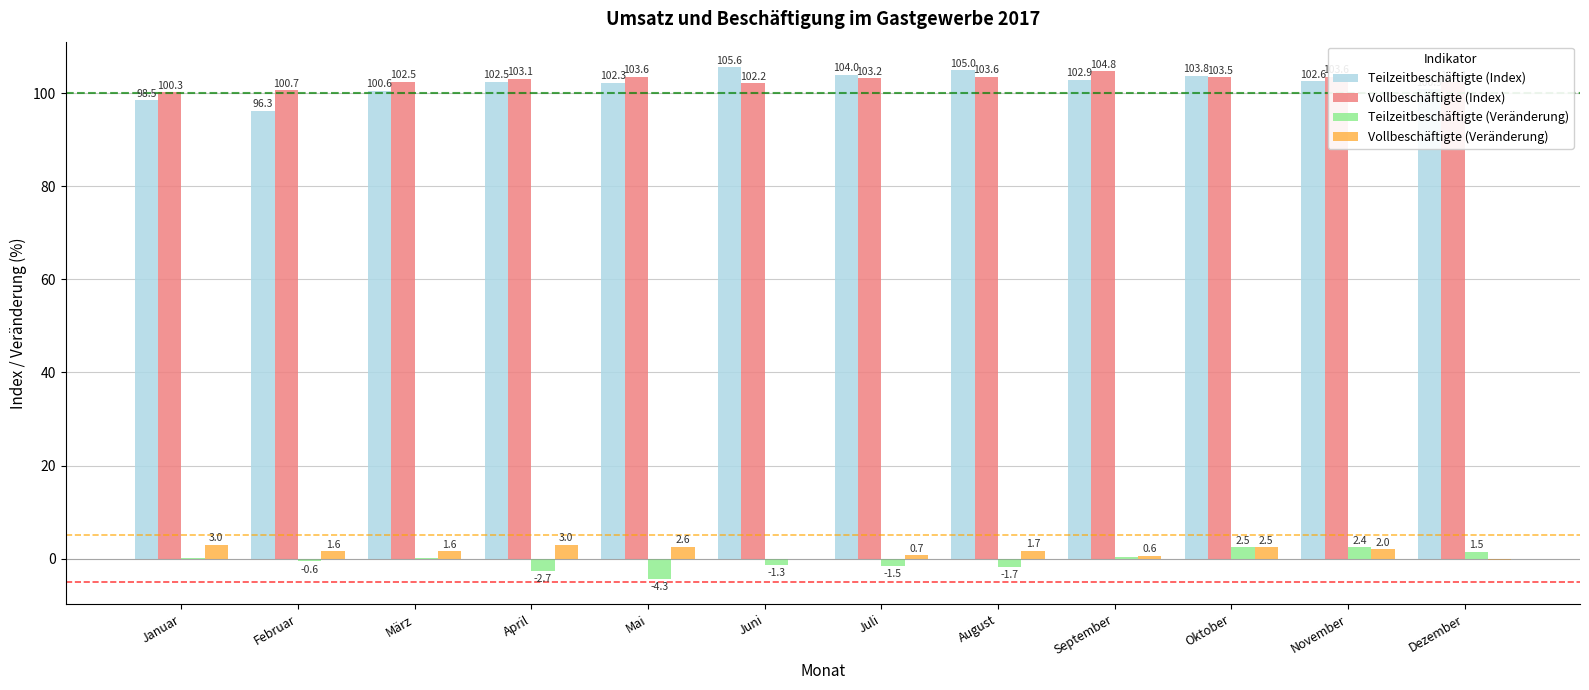

Where is Vollbeschäftigte (Veränderung) nearest to the value 1?

Juli